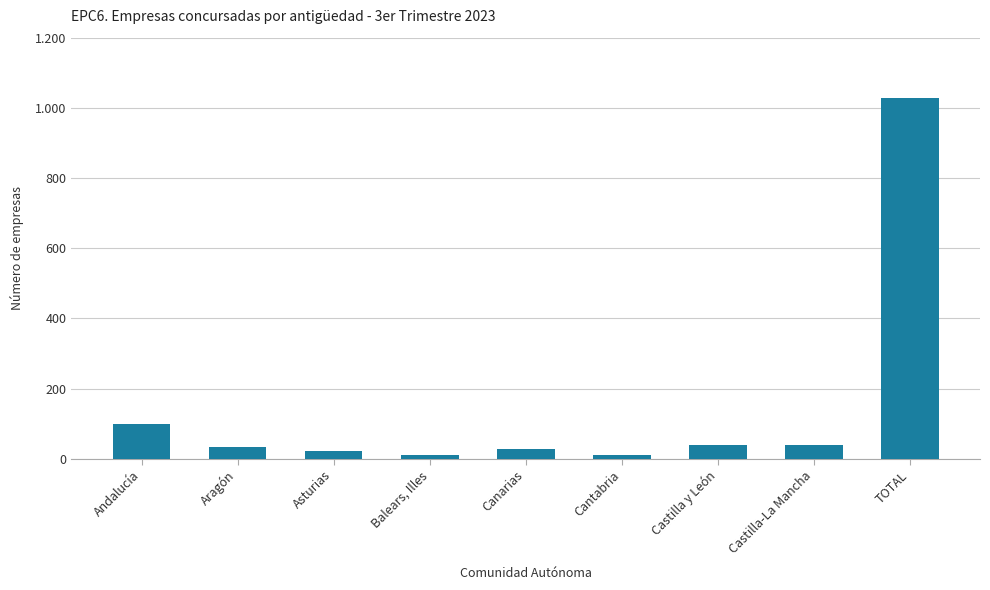

Rank the categories by value from highest to lowest.

TOTAL, Andalucía, Castilla-La Mancha, Castilla y León, Aragón, Canarias, Asturias, Balears, Illes, Cantabria